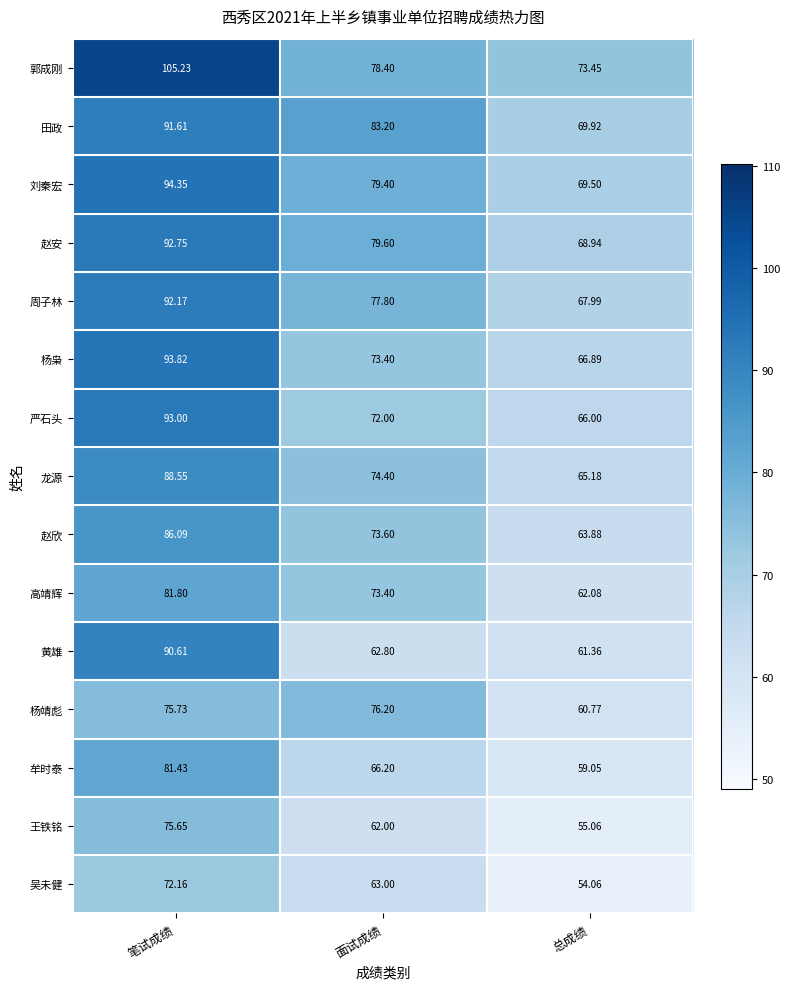

Where is 严石头 nearest to the value 79?

面试成绩